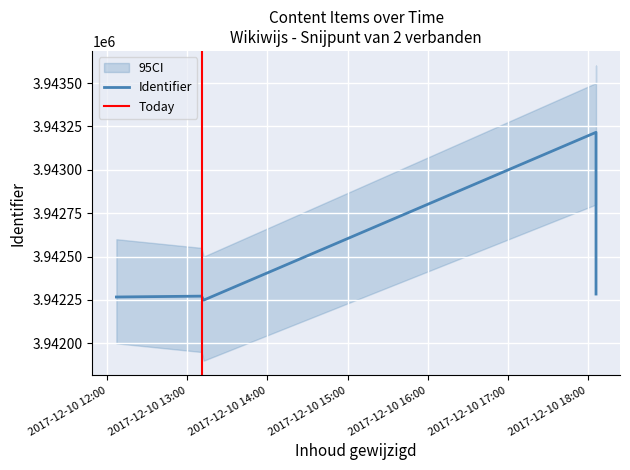

The value at 2017-12-10 18:06:03 is 1063366. True or false?

False